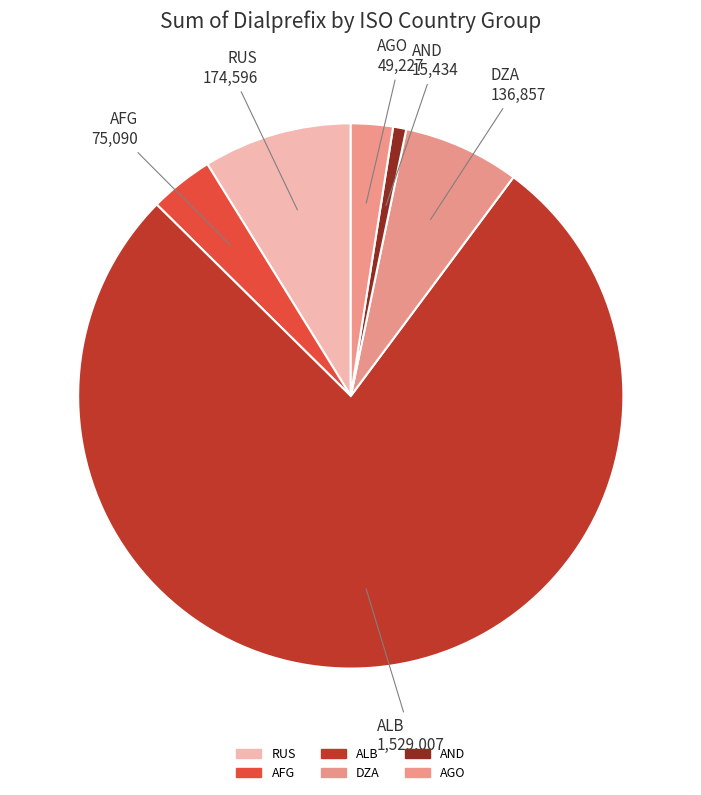

Which slice is the smallest?

AND